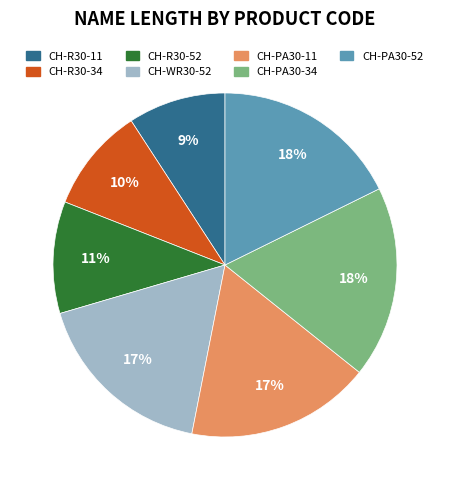

What is the smallest slice in the pie chart?

CH-R30-11